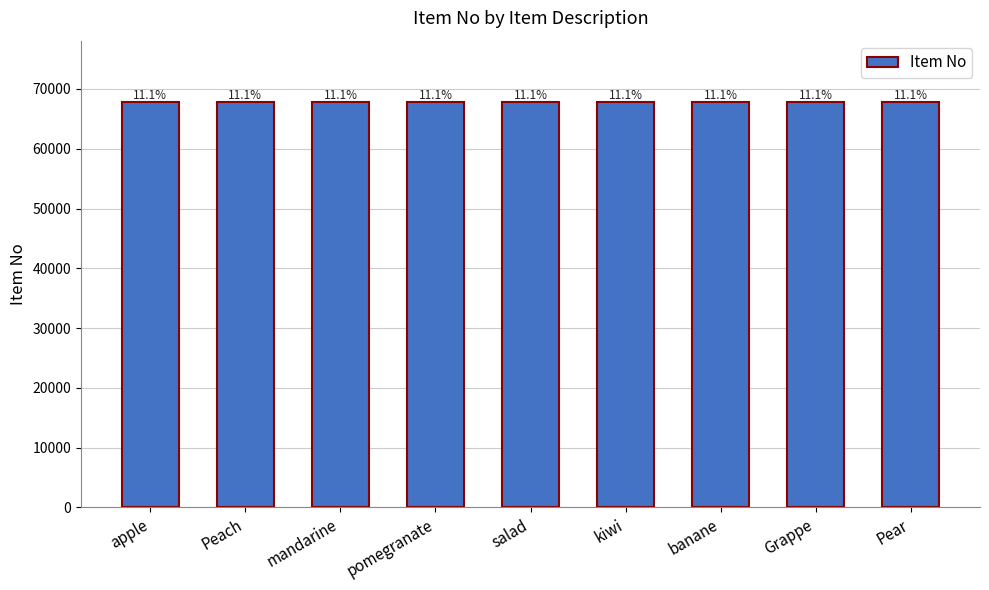

Does the chart contain any negative values?

No